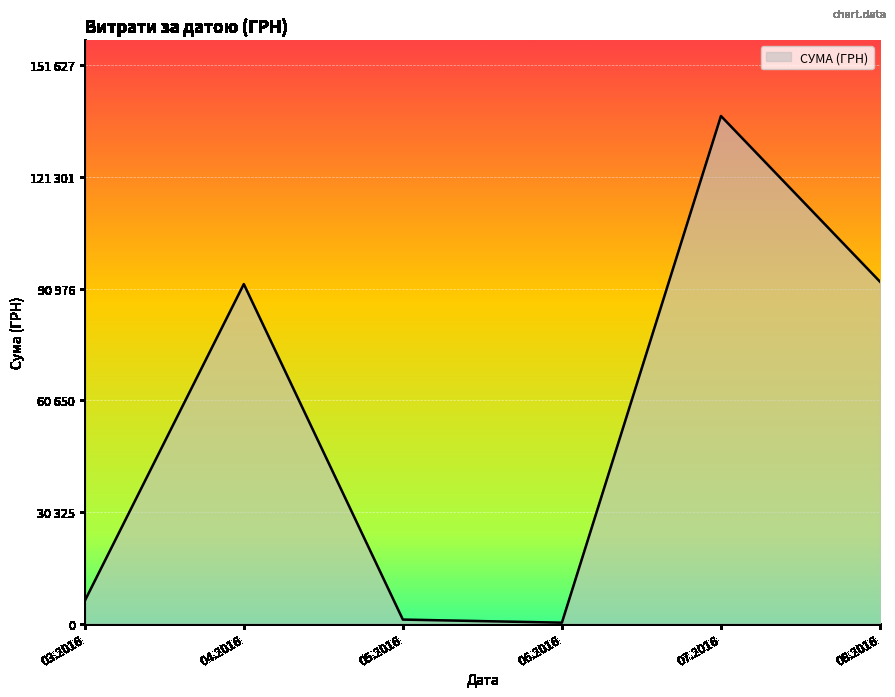

Does the chart display data point markers on the line(s)?

No